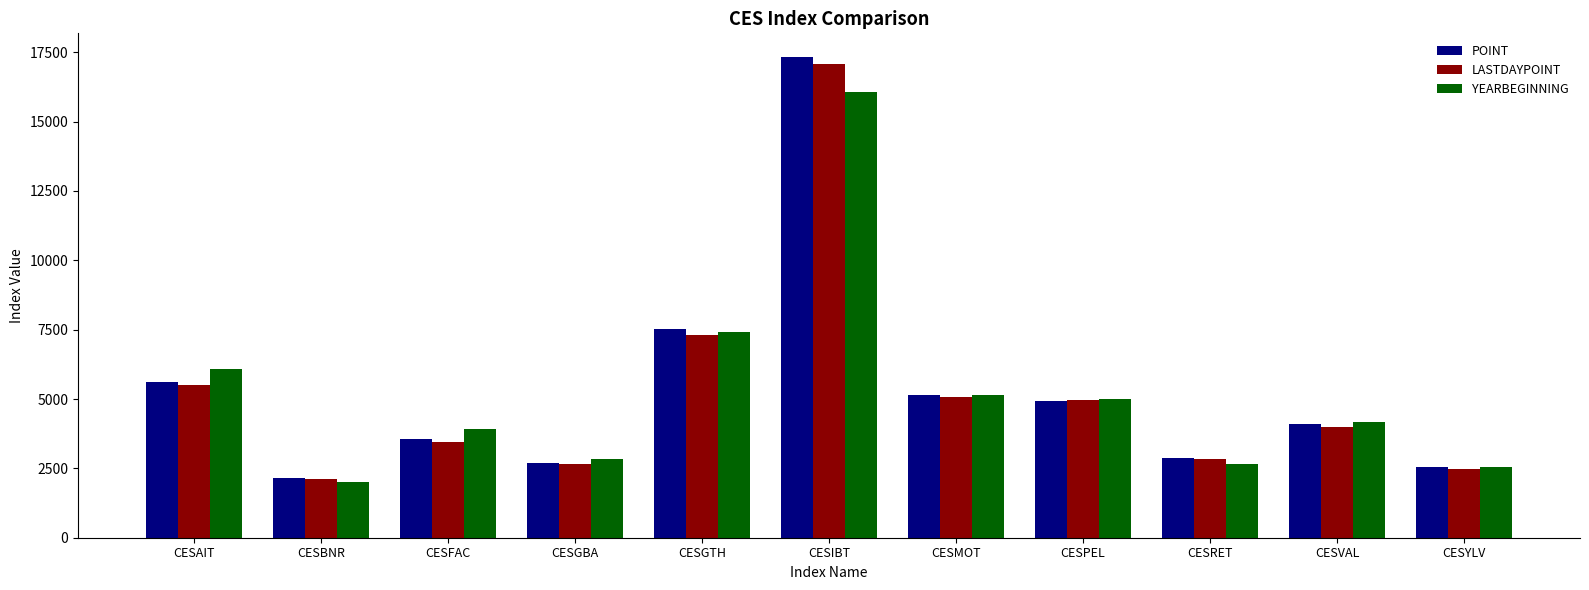

Rank the categories by POINT value from highest to lowest.

CESIBT, CESGTH, CESAIT, CESMOT, CESPEL, CESVAL, CESFAC, CESRET, CESGBA, CESYLV, CESBNR